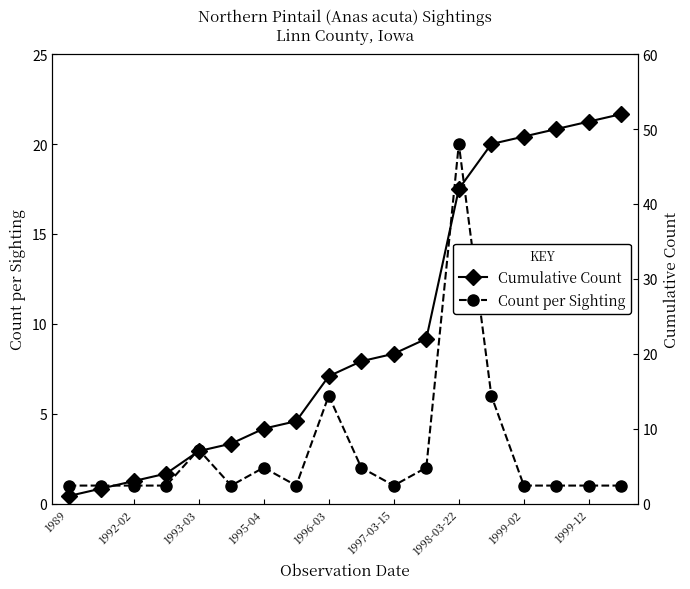

The Count per Sighting series shows 0 at 1992-02. True or false?

False